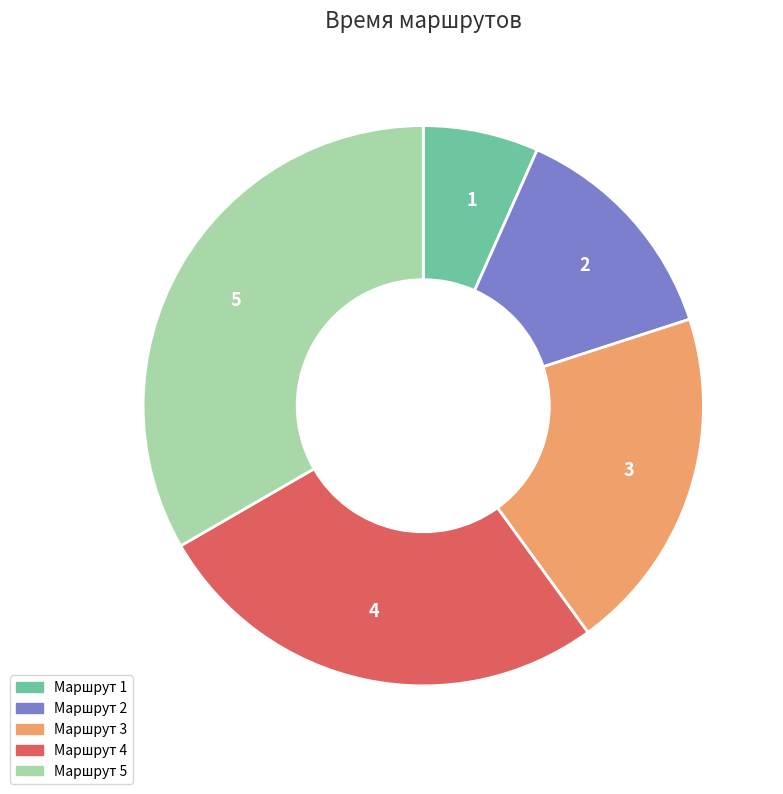

Is there a majority slice in this chart?

No